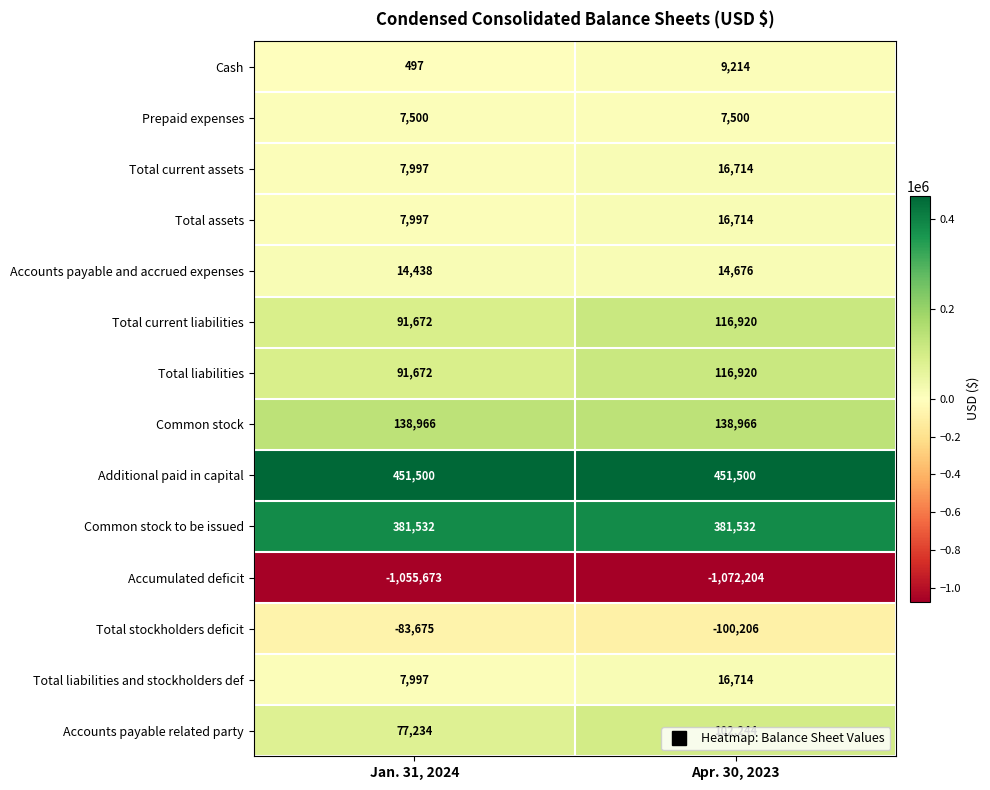

What is the difference between the maximum and minimum values in the Total liabilities and stockholders def series?

8717